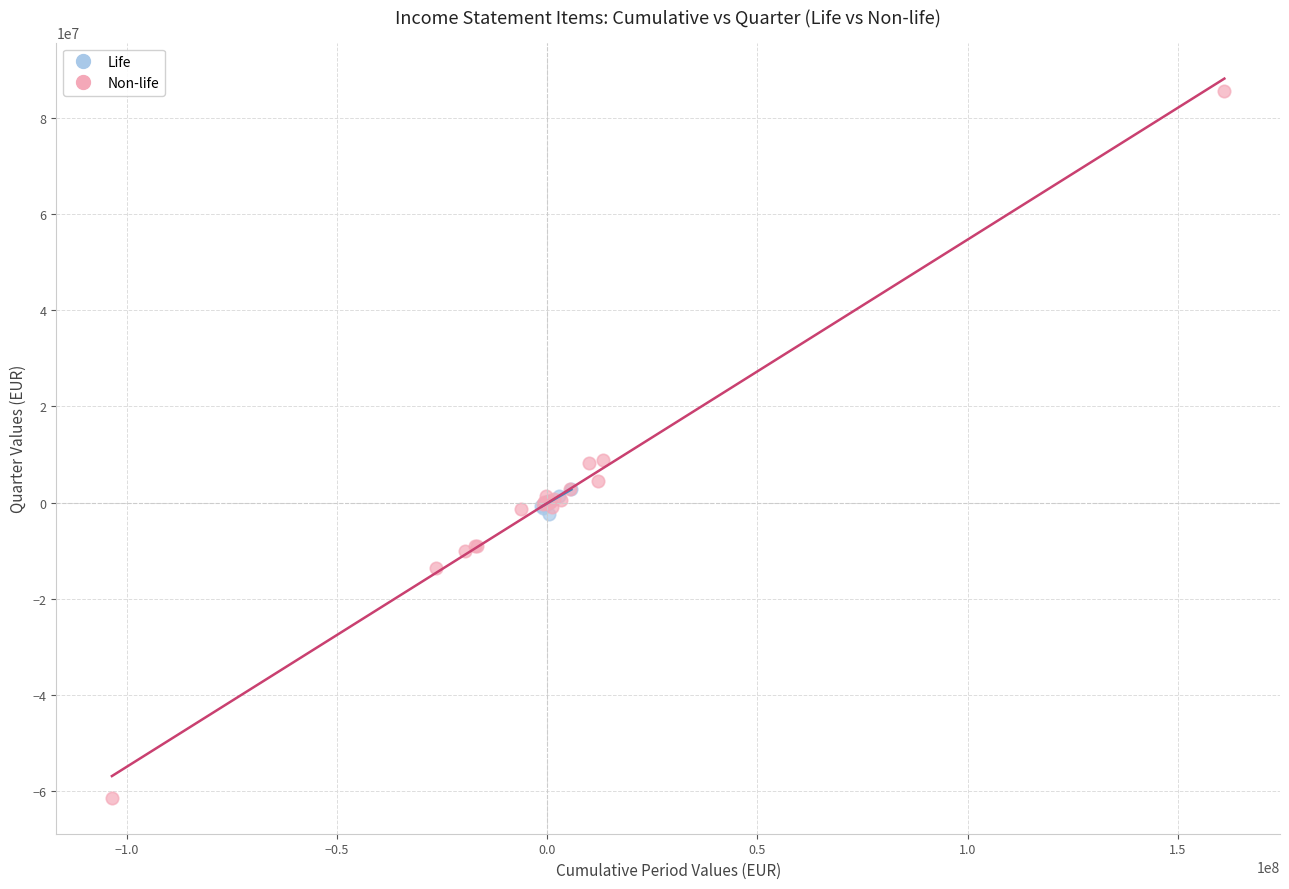

Which series contains the lowest Y value?

Non-life